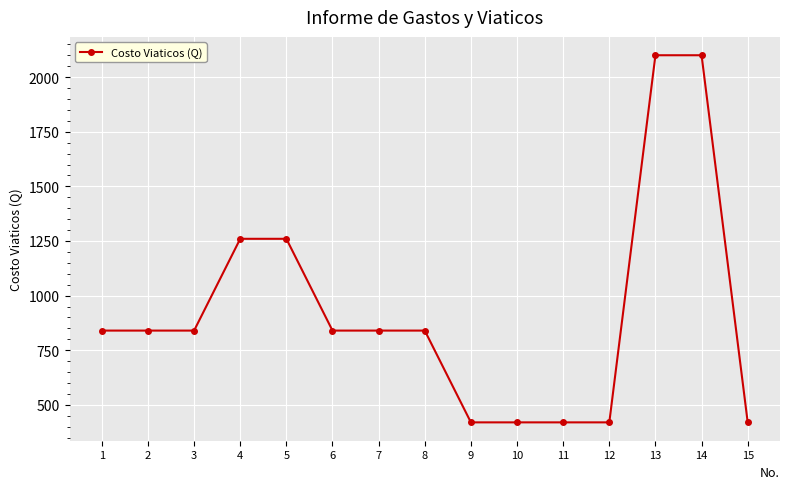

How many data points are less than 840?

5